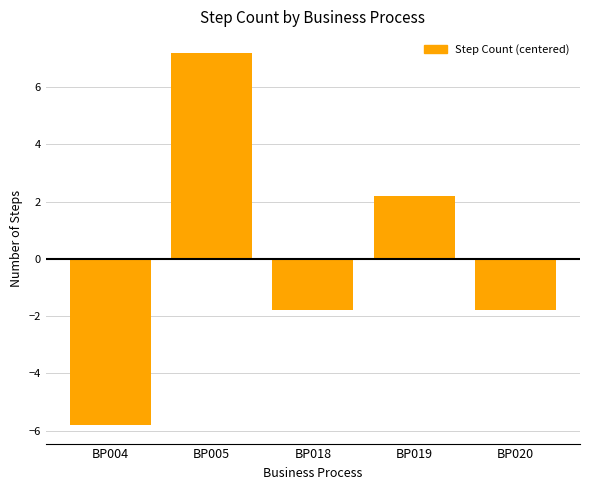

How many data points does each series have?

5